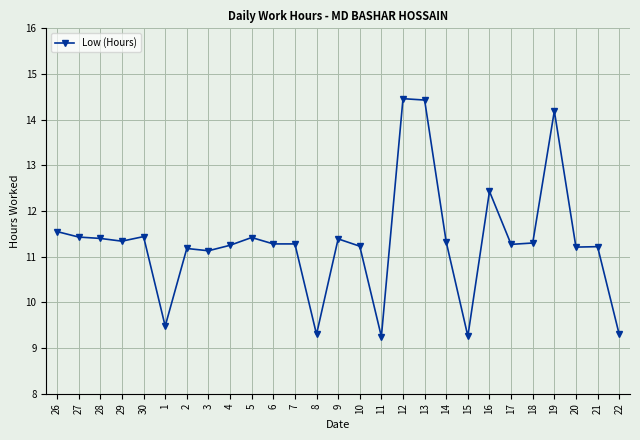

The chart shows a value of 11.1 at 3. True or false?

True